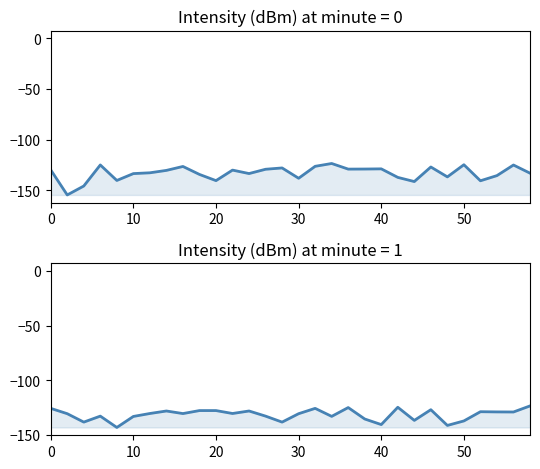

Count the number of categories in the chart.

30